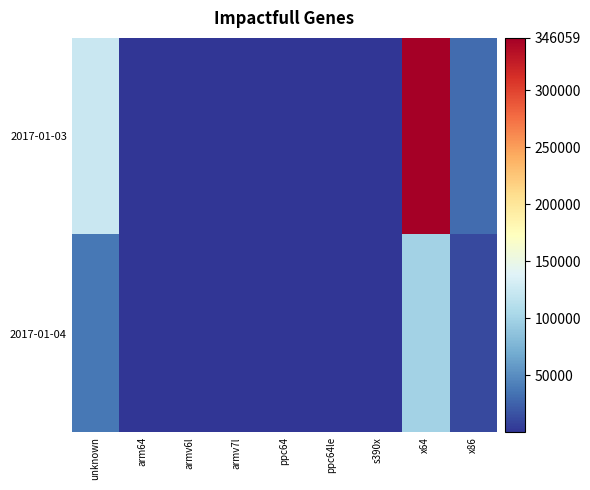

At how many categories does at least one series exceed 277526?

1